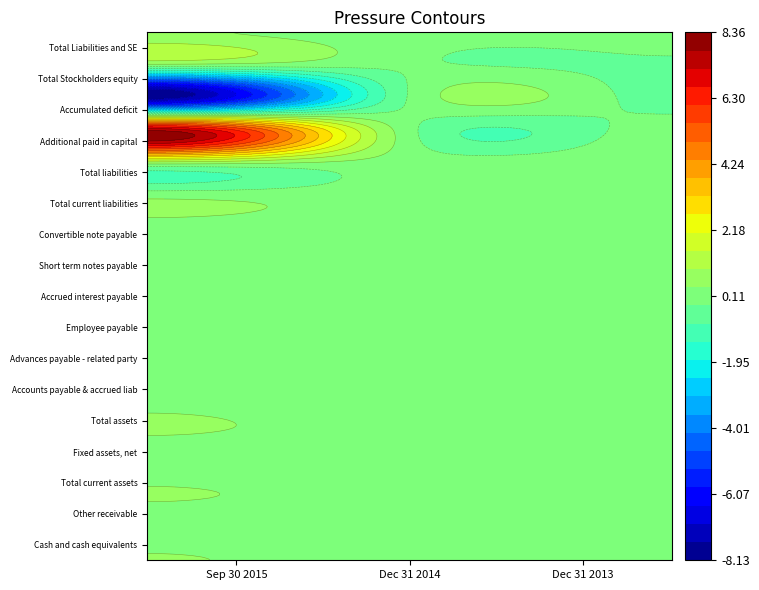

How many series are shown in this chart?

17